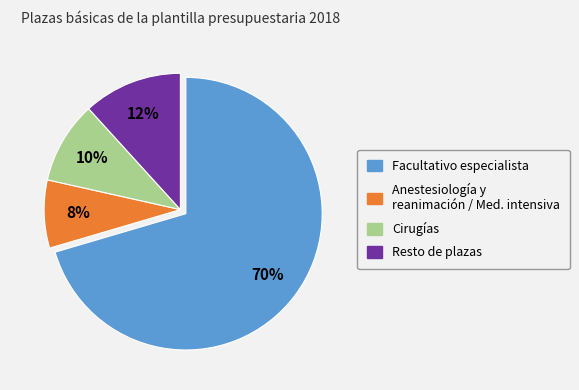

To the nearest percent, what is the average slice percentage?

25%